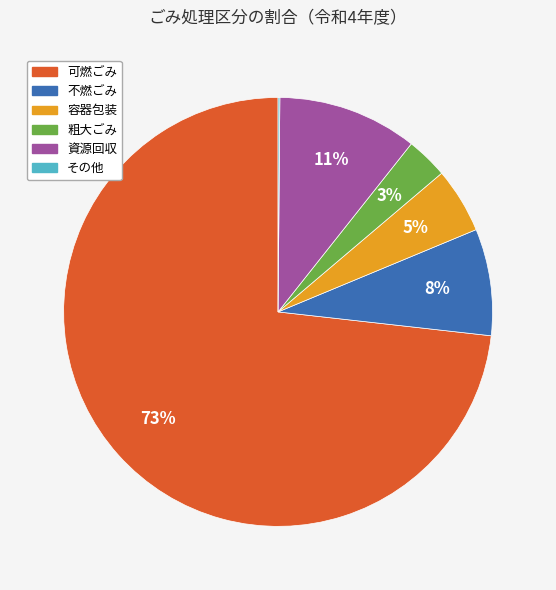

To the nearest percent, what portion does 粗大ごみ represent?

3%